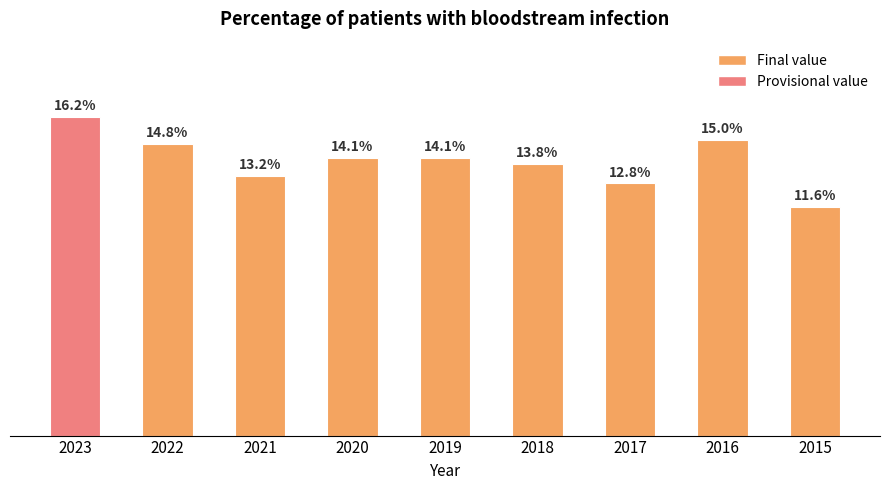

Which category has the highest value across all series?

2023